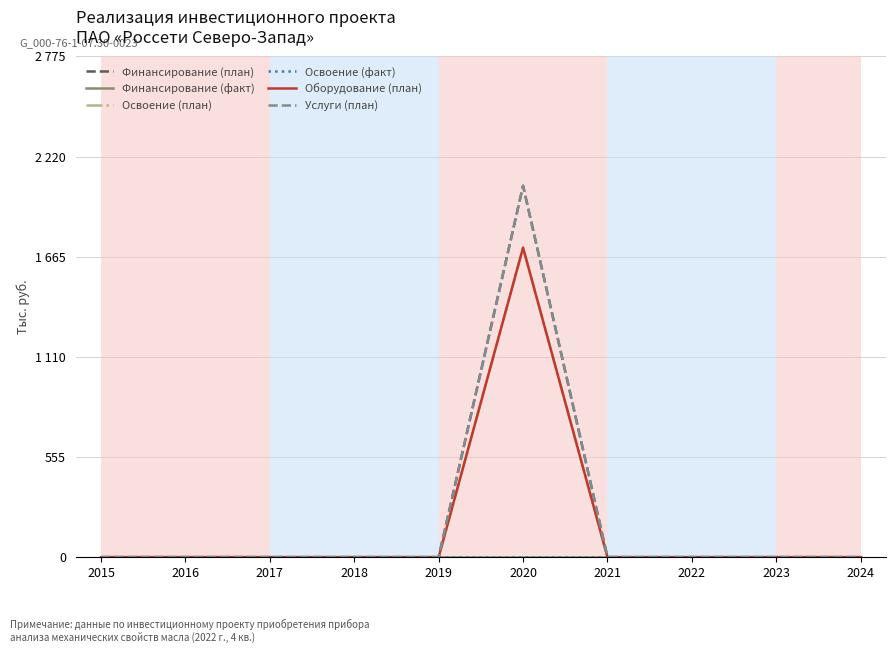

True or false: Освоение (план) has a value of 0.0 at 2016.

True